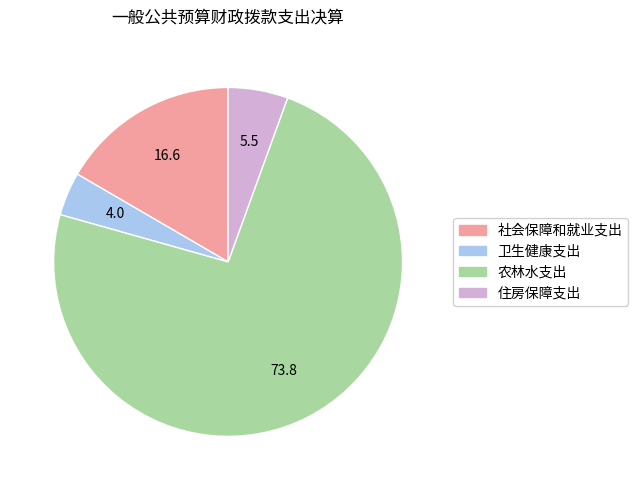

Is the sum of 农林水支出 and 卫生健康支出 greater than half?

Yes